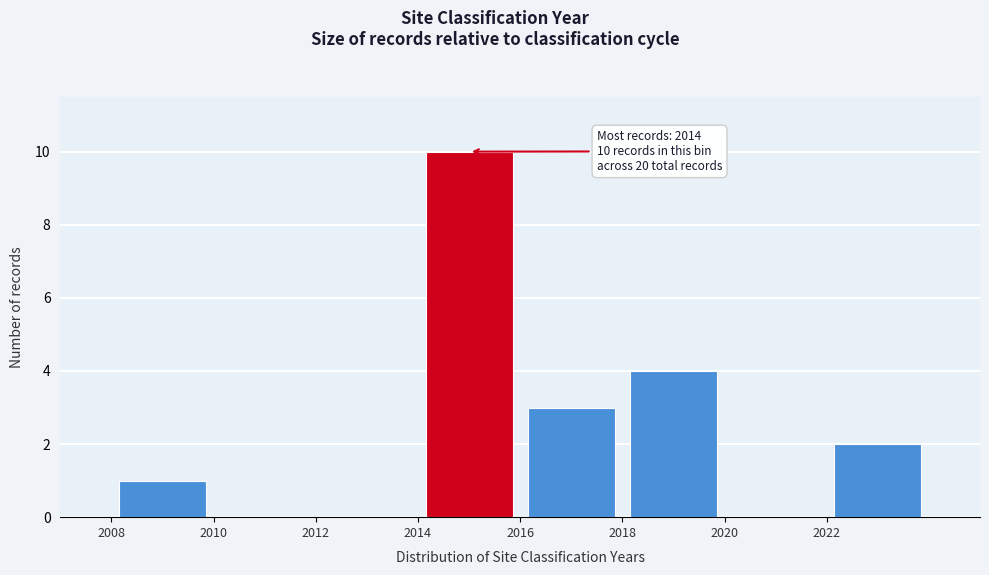

Which range on the x-axis has the tallest bar?

2014 to 2016